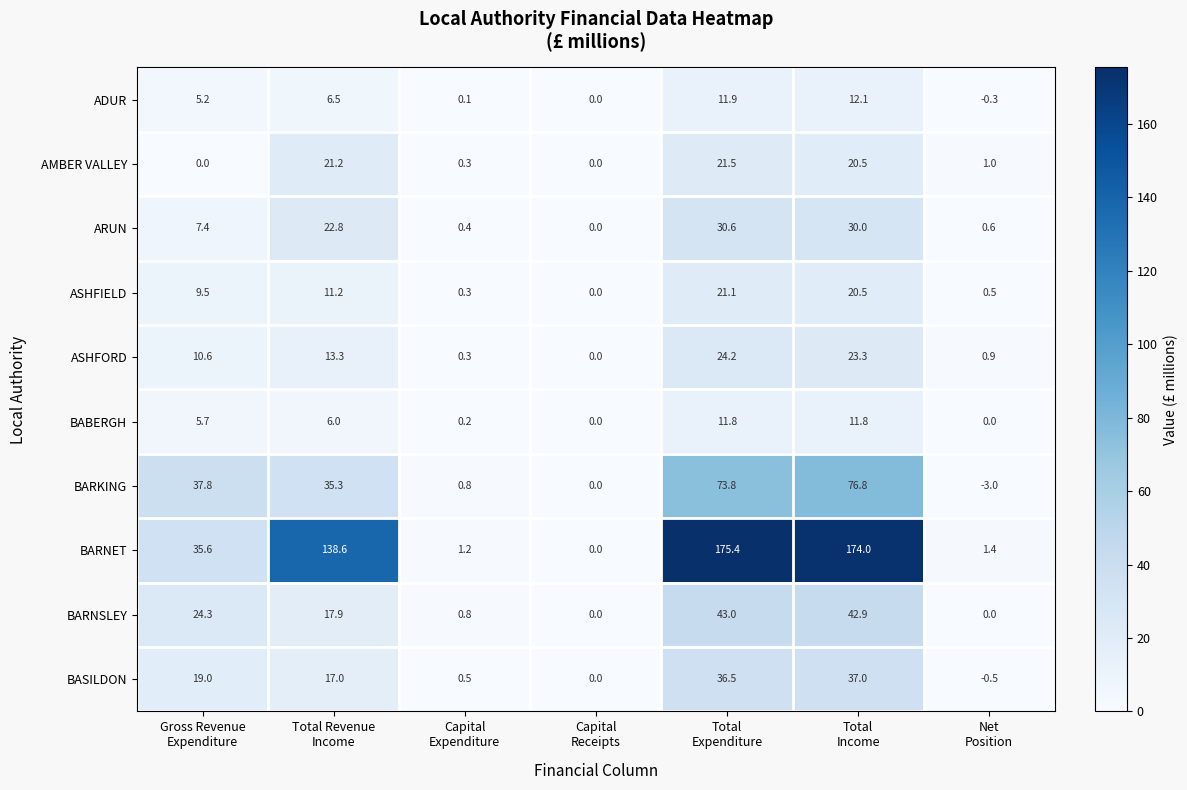

Between Total
Expenditure and Net
Position, which series saw the biggest shift?

BARNET